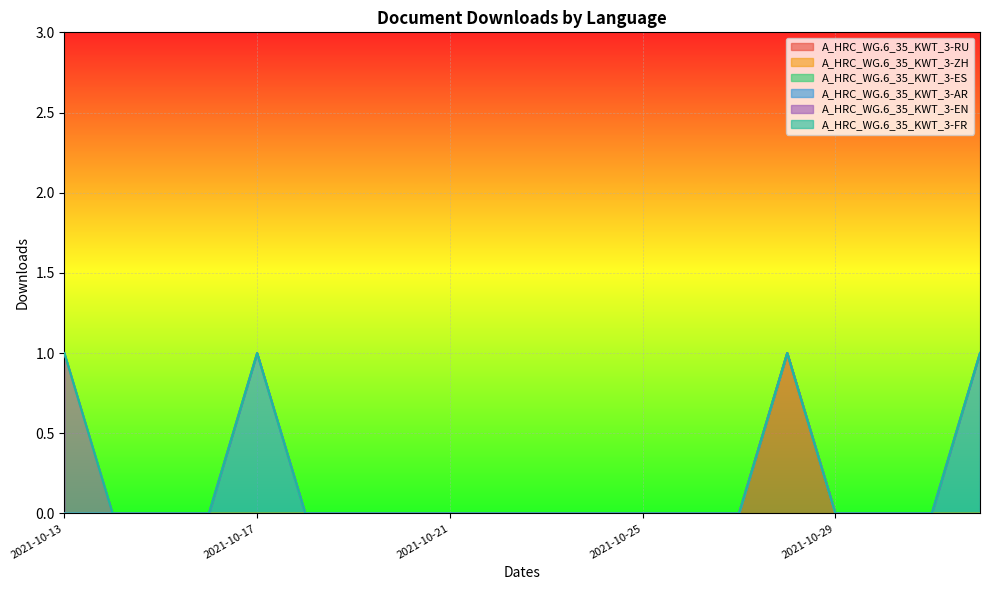

How many categories are shown in the chart?

20